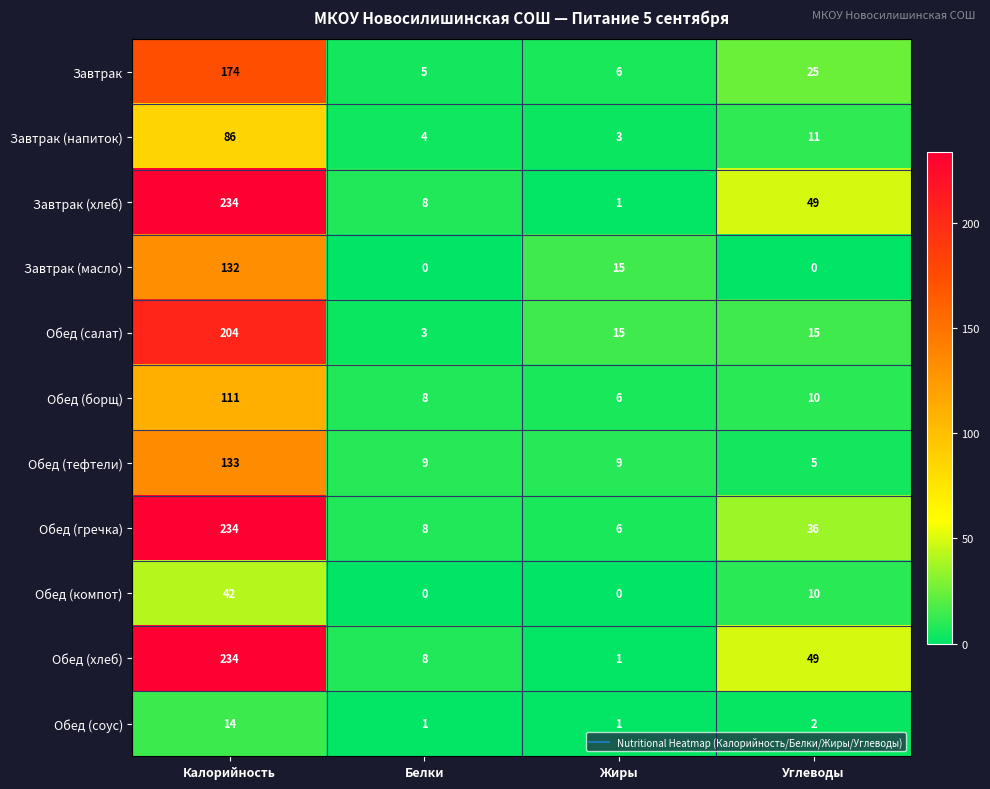

At which category is the sum across all series the highest?

Калорийность